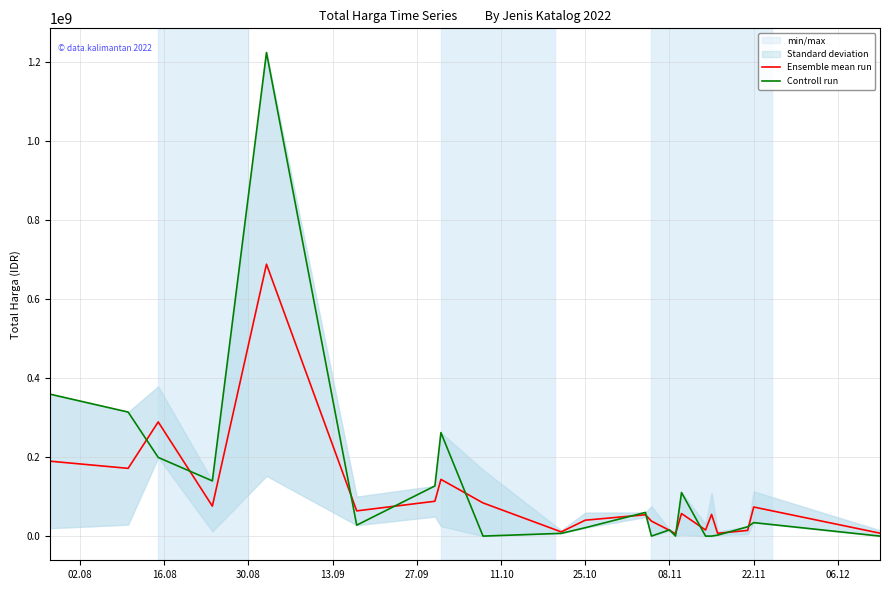

Is the value of Controll run at 12 greater than the value of Ensemble mean run at 10?

No